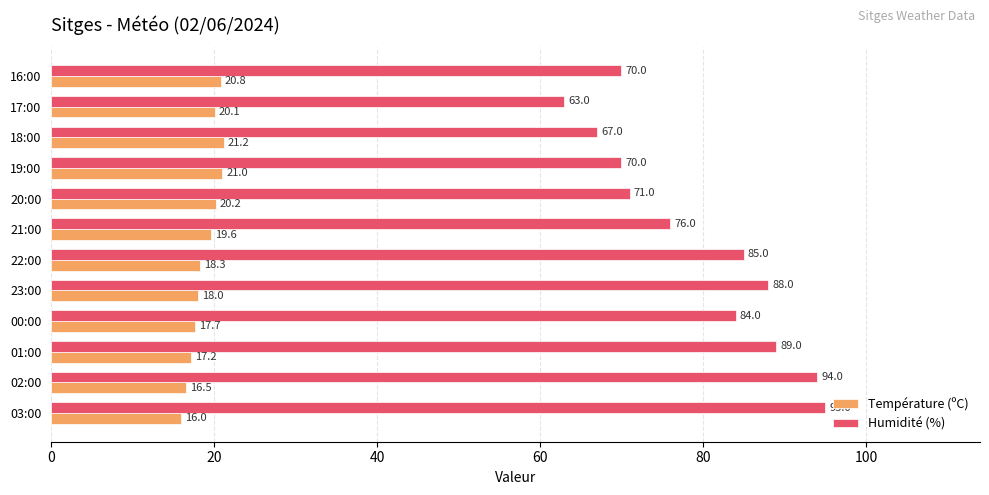

What is the difference between the highest and lowest values at 02:00?

77.5